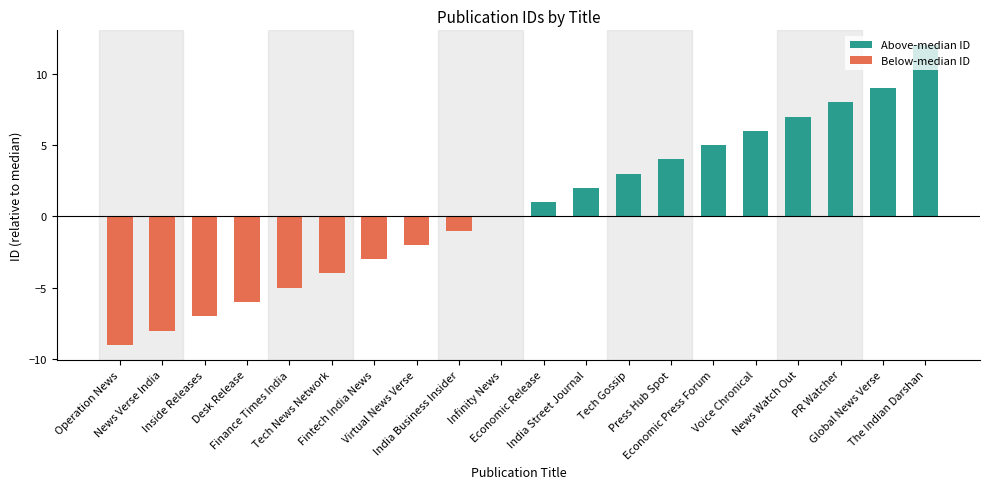

Which series changed the most between Press Hub Spot and Voice Chronical?

Above-median ID